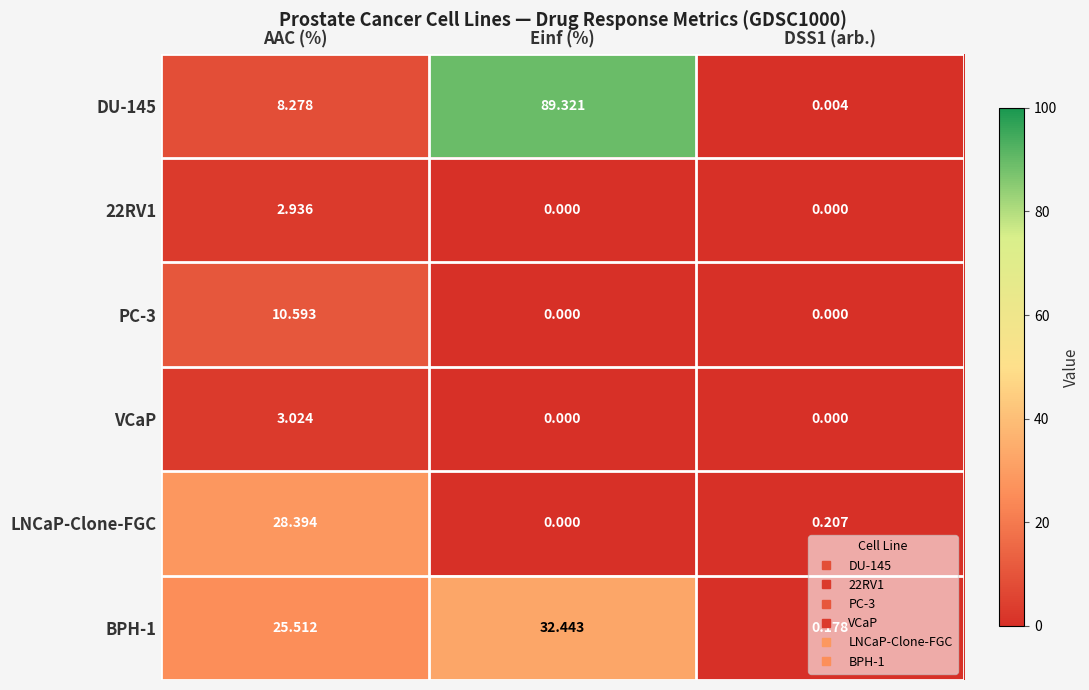

Where does the DU-145 series first go above 8?

AAC (%)